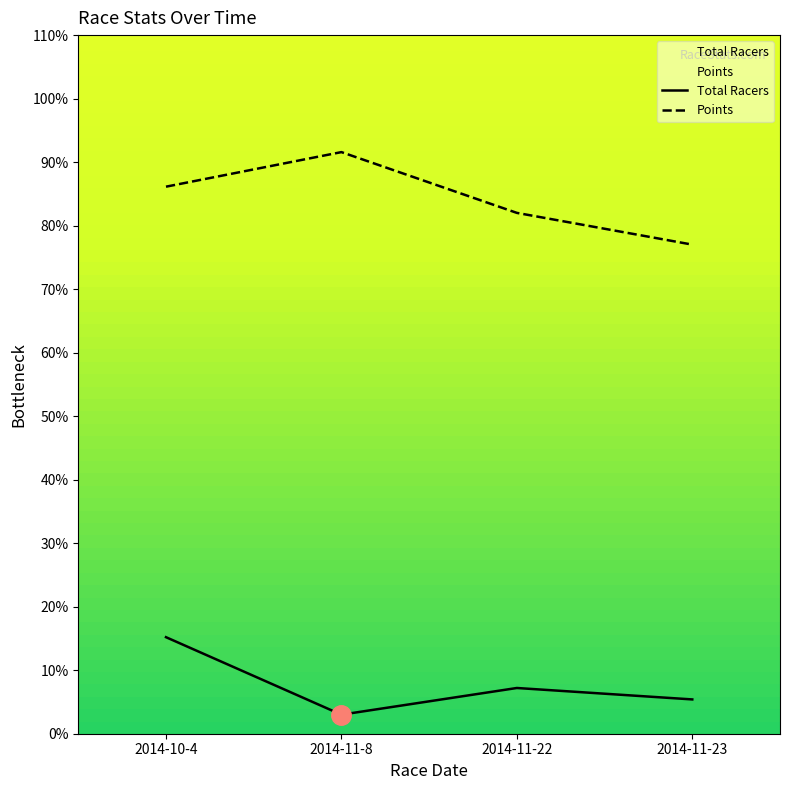

What is the label of the 4th point from the left?

2014-11-23